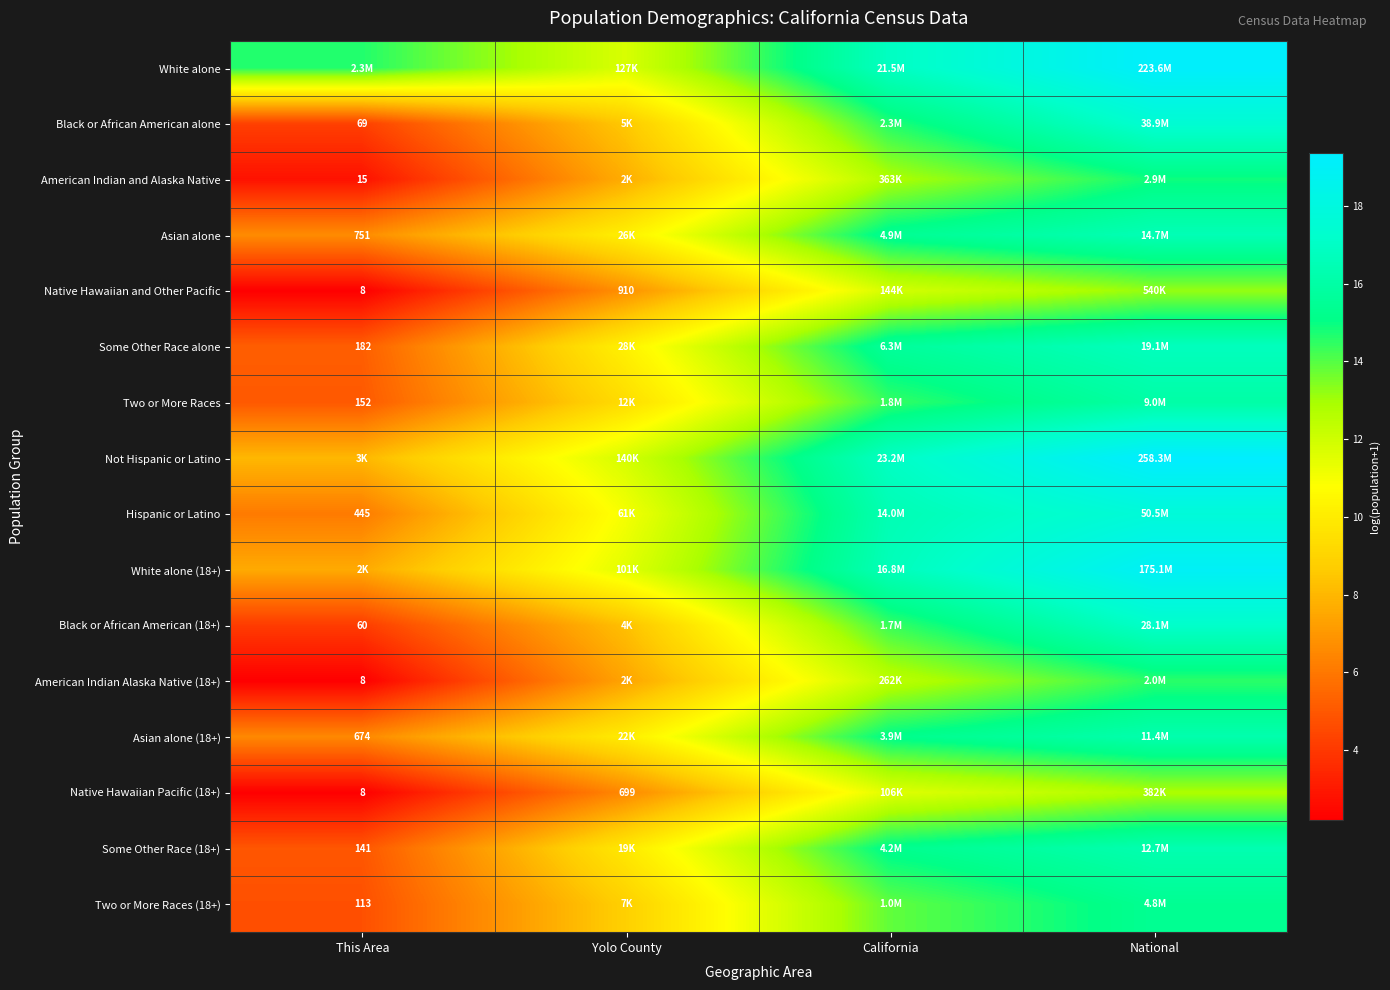

Between Yolo County and California, which series saw the biggest shift?

Black or African American alone